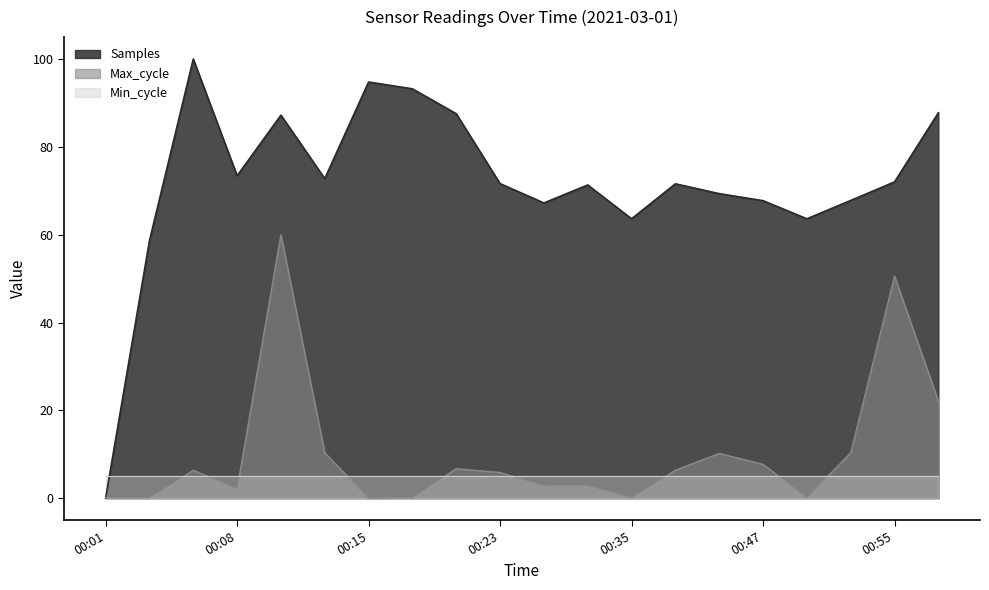

What is the value of the Max_cycle point at the 16th from the left?

7.7